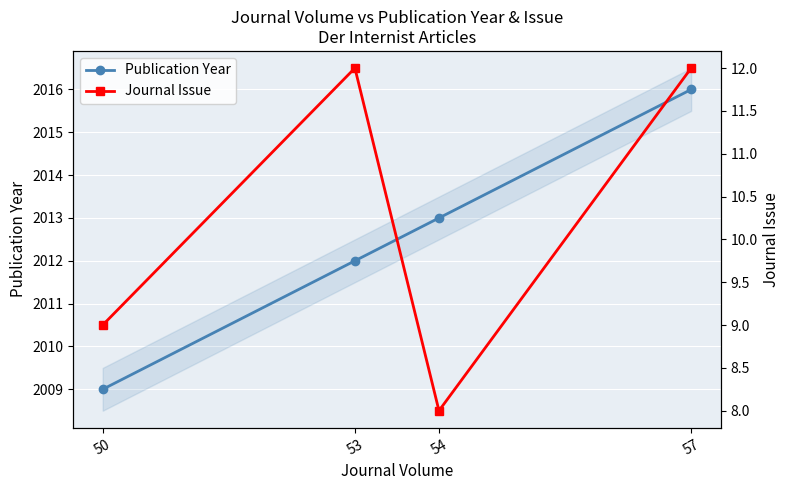

At which category is the sum across all series the highest?

57